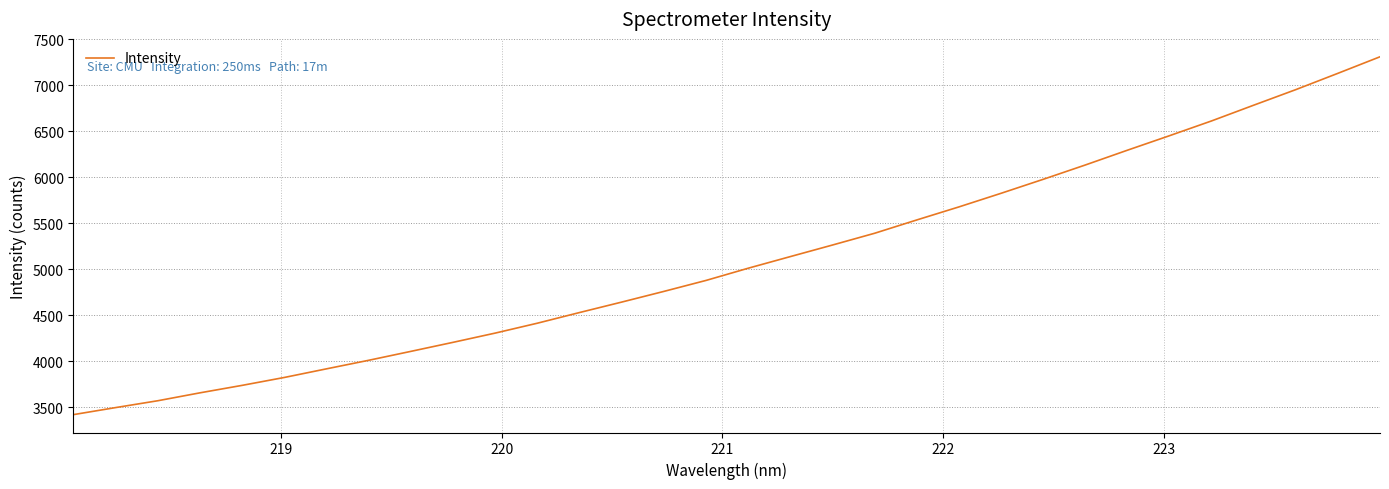

What is the difference between the maximum and minimum values?

3885.6